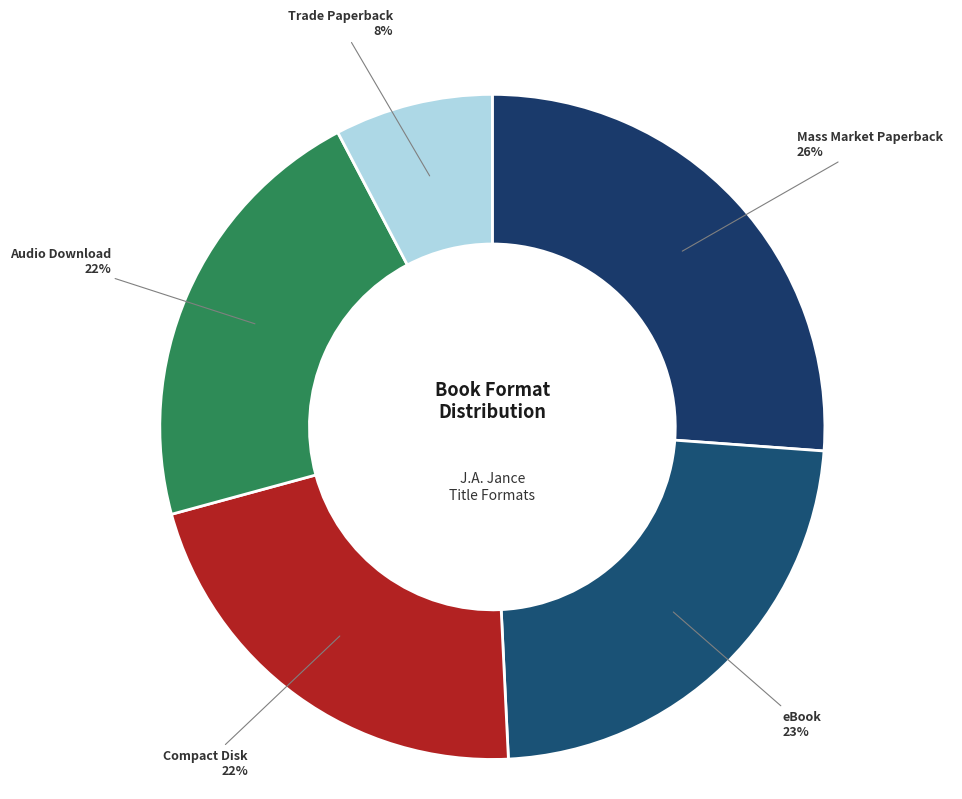

How many segments does this pie chart have?

5